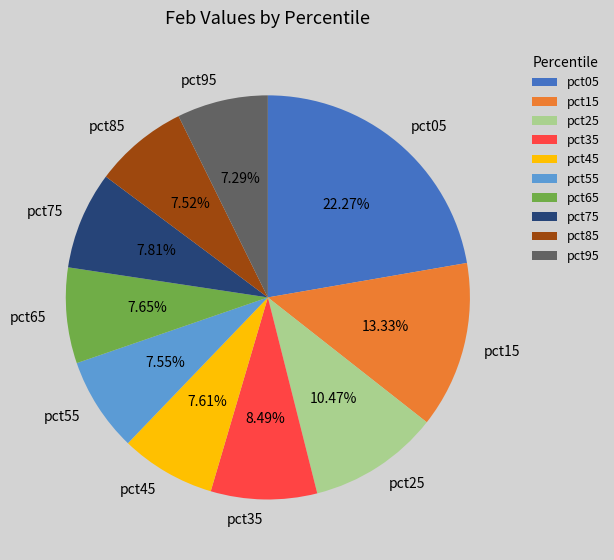

How much of the chart is everything except pct05?

77.7%